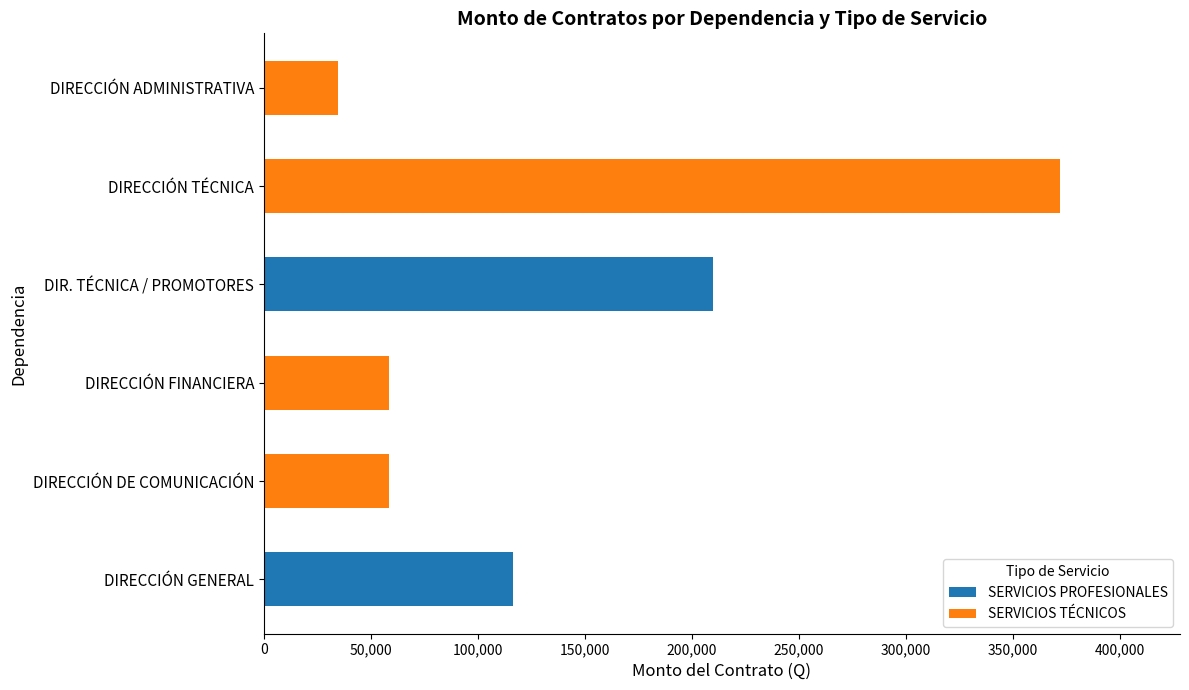

Which category has the highest value in the SERVICIOS PROFESIONALES series?

DIR. TÉCNICA / PROMOTORES